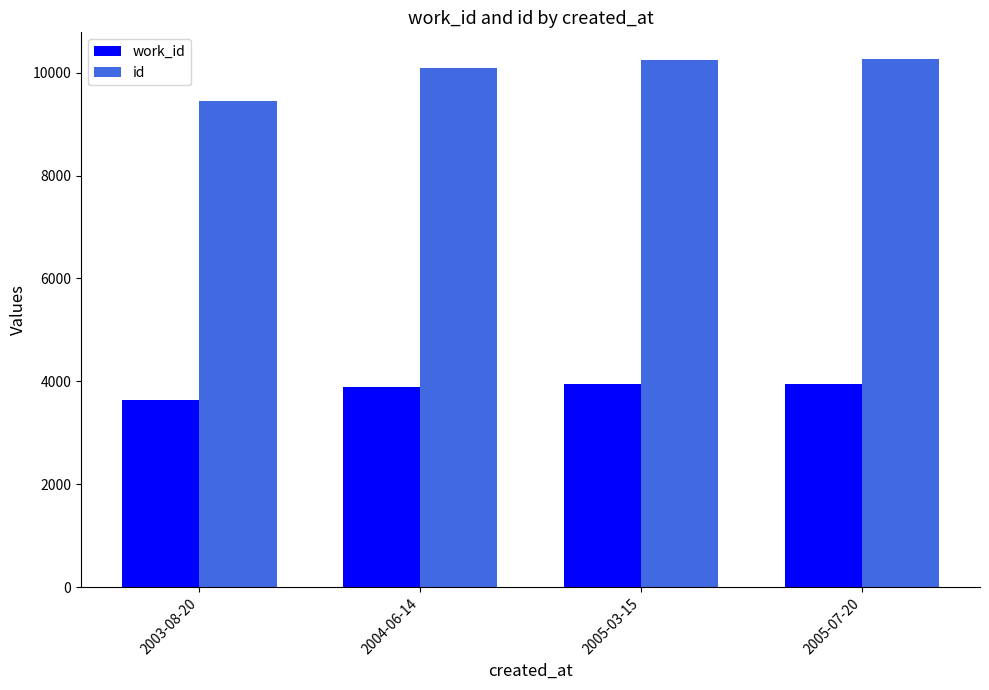

What position from the right is 2004-06-14?

3